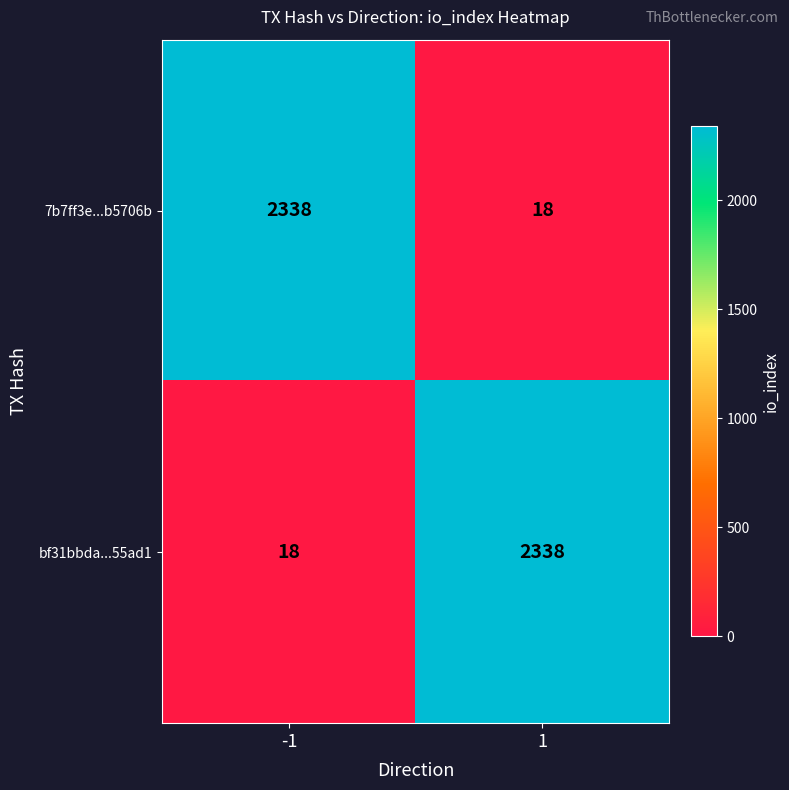

What is the approximate value of bf31bbda...55ad1 at 1, to the nearest 100?

2300